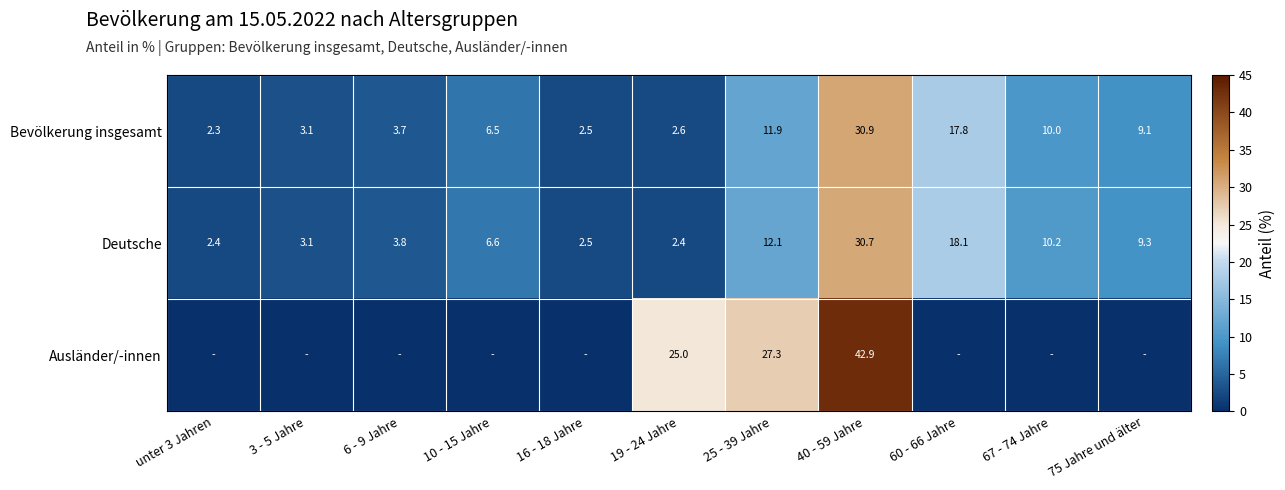

The Bevölkerung insgesamt series shows 5.7 at 67 - 74 Jahre. True or false?

False